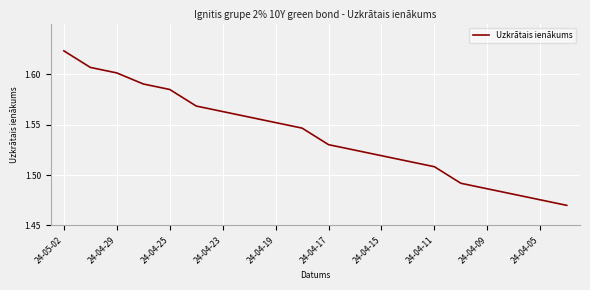

Reading left to right, what are all the values shown in this chart?

1.6	1.6	1.6	1.6	1.6	1.6	1.6	1.6	1.6	1.5	1.5	1.5	1.5	1.5	1.5	1.5	1.5	1.5	1.5	1.5